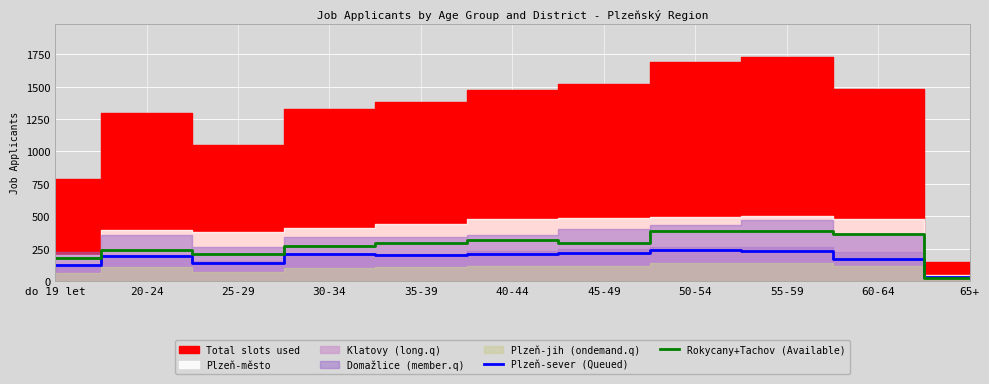

Which has a higher value, 40-44 or 50-54?

50-54